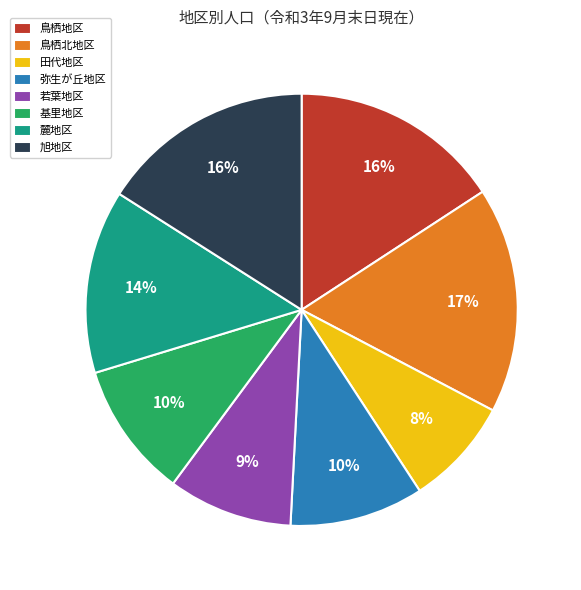

Approximately how many times larger is the value at 弥生が丘地区 compared to 旭地区?

0.6